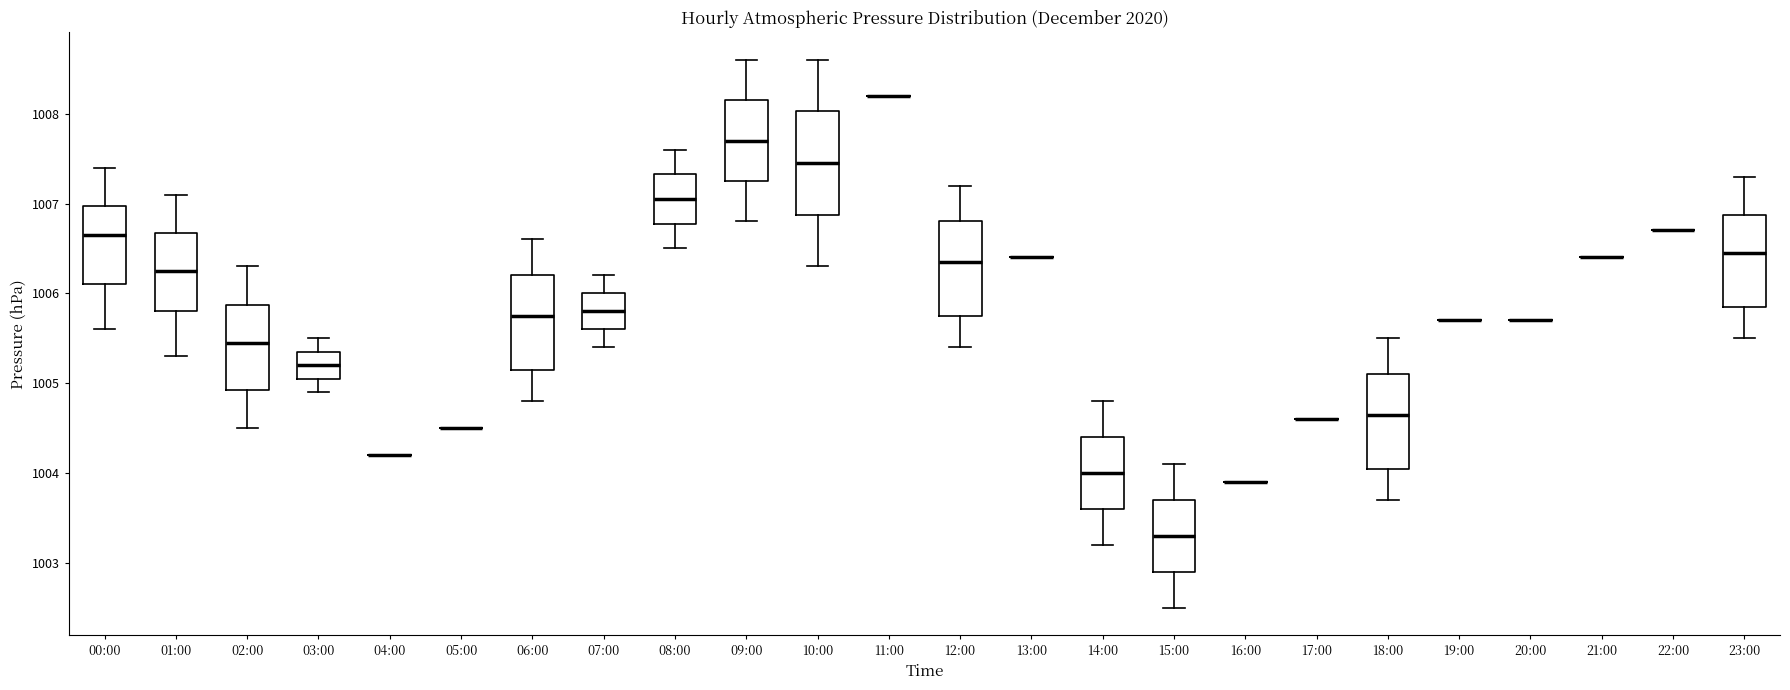

Reading left to right, read every box against the y-axis: the position of its median line, the range the box covers, and the ends of its whiskers. The values are not printed on the chart, so give them approximately, as read against the axis.

00:00: median 1006.7, box 1006.1 to 1007.0, whiskers 1005.6 to 1007.4
01:00: median 1006.3, box 1005.8 to 1006.7, whiskers 1005.3 to 1007.1
02:00: median 1005.5, box 1004.9 to 1005.9, whiskers 1004.5 to 1006.3
03:00: median 1005.2, box 1005.1 to 1005.4, whiskers 1004.9 to 1005.5
04:00: box collapsed to a line at 1004.2, whiskers 1004.2 to 1004.2
05:00: box collapsed to a line at 1004.5, whiskers 1004.5 to 1004.5
06:00: median 1005.8, box 1005.2 to 1006.2, whiskers 1004.8 to 1006.6
07:00: median 1005.8, box 1005.6 to 1006.0, whiskers 1005.4 to 1006.2
08:00: median 1007.1, box 1006.8 to 1007.3, whiskers 1006.5 to 1007.6
09:00: median 1007.7, box 1007.3 to 1008.2, whiskers 1006.8 to 1008.6
10:00: median 1007.5, box 1006.9 to 1008.0, whiskers 1006.3 to 1008.6
11:00: box collapsed to a line at 1008.2, whiskers 1008.2 to 1008.2
12:00: median 1006.4, box 1005.8 to 1006.8, whiskers 1005.4 to 1007.2
13:00: box collapsed to a line at 1006.4, whiskers 1006.4 to 1006.4
14:00: median 1004.0, box 1003.6 to 1004.4, whiskers 1003.2 to 1004.8
15:00: median 1003.3, box 1002.9 to 1003.7, whiskers 1002.5 to 1004.1
16:00: box collapsed to a line at 1003.9, whiskers 1003.9 to 1003.9
17:00: box collapsed to a line at 1004.6, whiskers 1004.6 to 1004.6
18:00: median 1004.7, box 1004.1 to 1005.1, whiskers 1003.7 to 1005.5
19:00: box collapsed to a line at 1005.7, whiskers 1005.7 to 1005.7
20:00: box collapsed to a line at 1005.7, whiskers 1005.7 to 1005.7
21:00: box collapsed to a line at 1006.4, whiskers 1006.4 to 1006.4
22:00: box collapsed to a line at 1006.7, whiskers 1006.7 to 1006.7
23:00: median 1006.5, box 1005.9 to 1006.9, whiskers 1005.5 to 1007.3